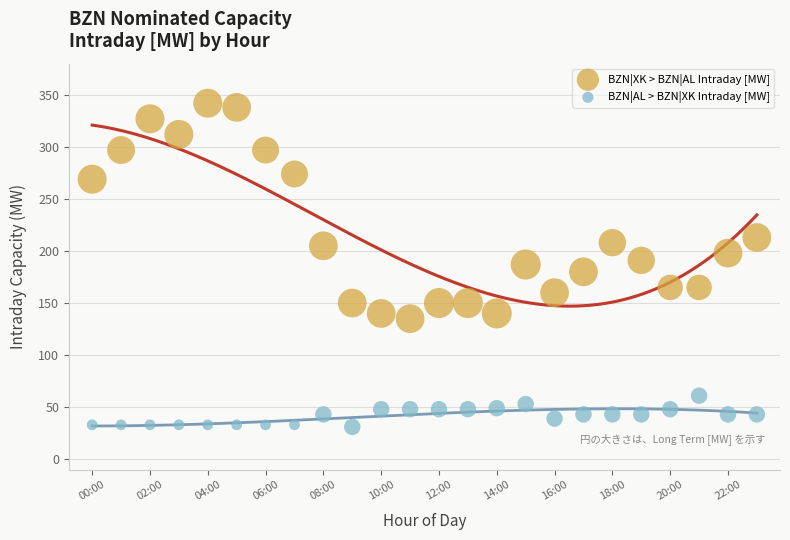

In the BZN|XK > BZN|AL Intraday [MW] series, what Y value is closest to 238?

213